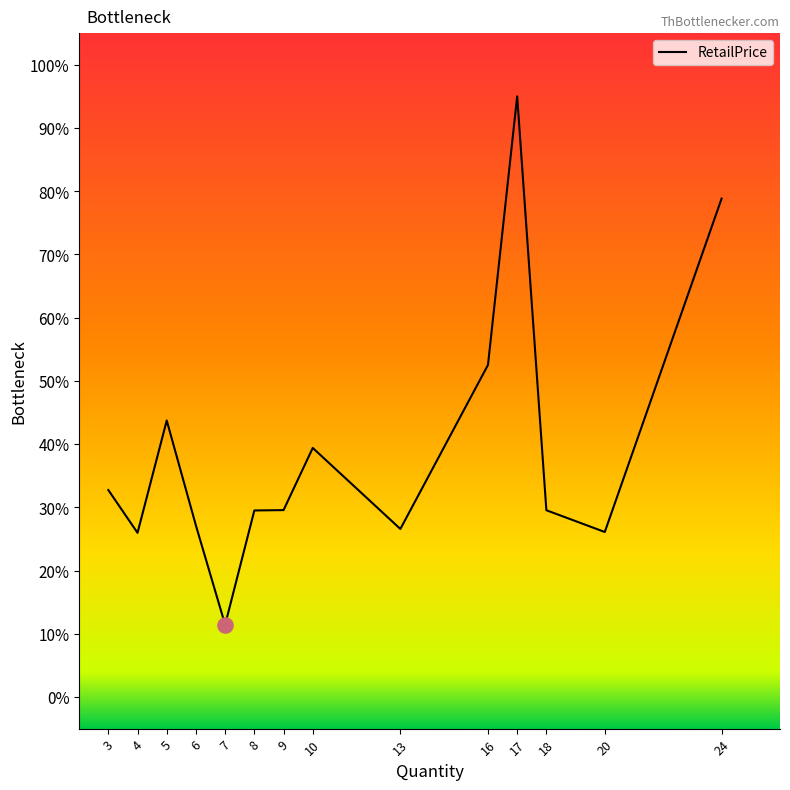

Approximately how many times larger is the value at 24 compared to 18?

2.7